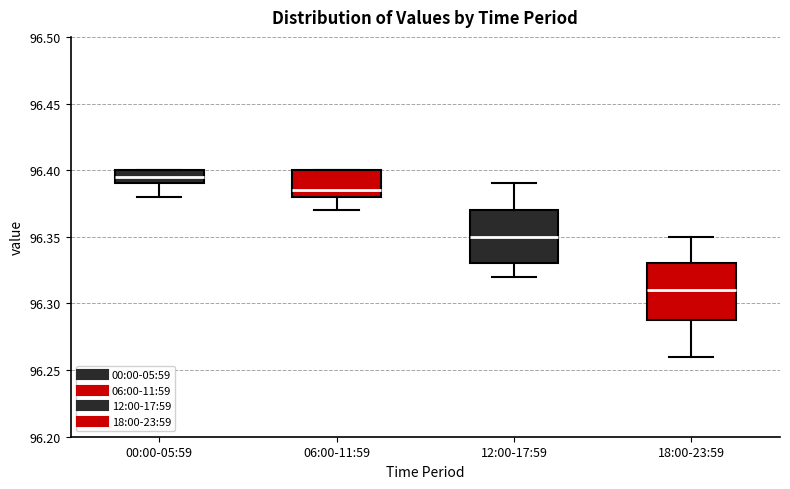

Reading left to right, read every box against the y-axis: the position of its median line, the range the box covers, and the ends of its whiskers. The values are not printed on the chart, so give them approximately, as read against the axis.

00:00-05:59: median 96.395, box 96.390 to 96.400, whiskers 96.380 to 96.400
06:00-11:59: median 96.385, box 96.380 to 96.400, whiskers 96.370 to 96.400
12:00-17:59: median 96.350, box 96.330 to 96.370, whiskers 96.320 to 96.390
18:00-23:59: median 96.310, box 96.290 to 96.330, whiskers 96.260 to 96.350